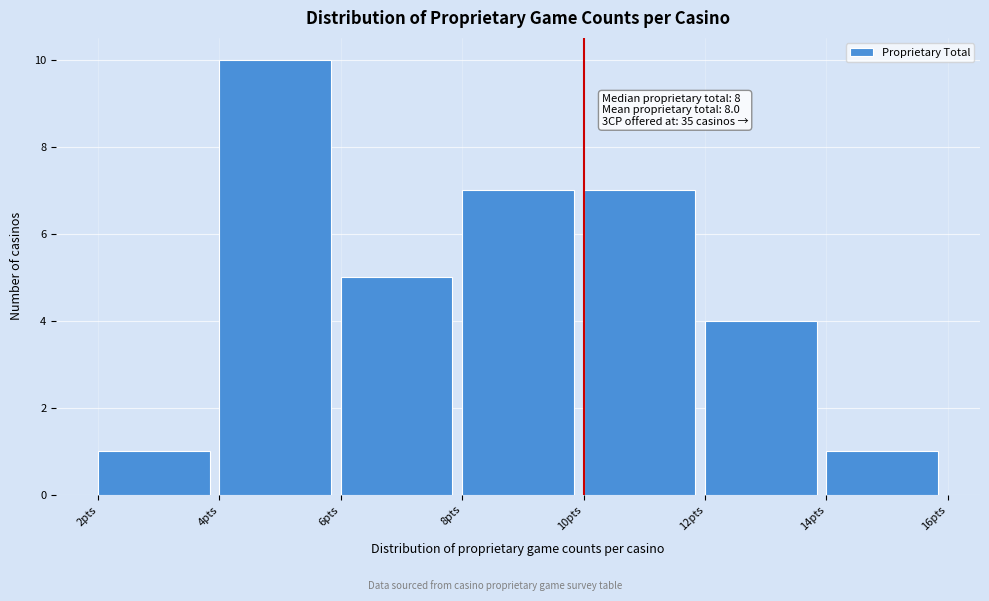

Which range on the x-axis has the tallest bar?

4 to 6